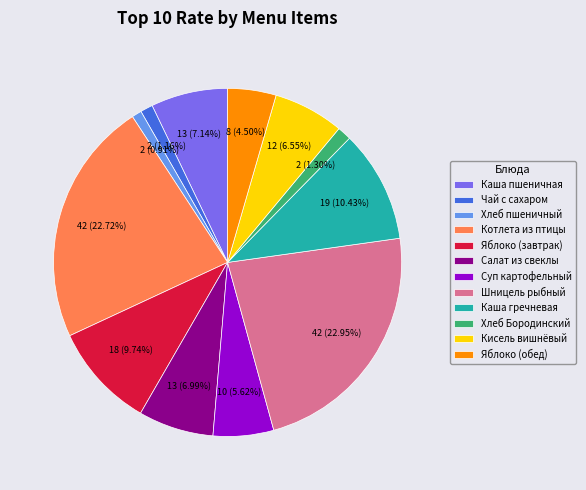

What percentage is the Шницель рыбный slice, to the nearest percent?

23%